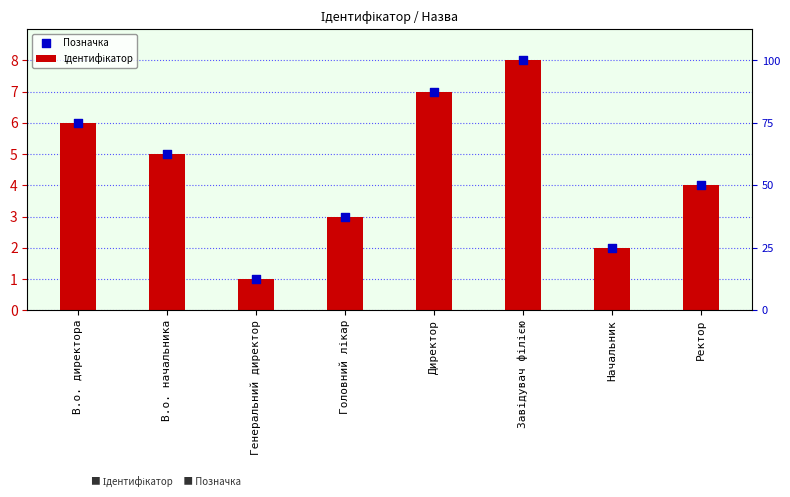

What is the total value across all series at Ректор?

8